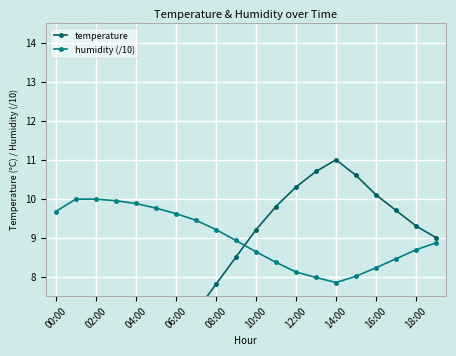

Reading left to right, transcribe all the data shown in this chart.

temperature: 4.9	4.0	4.1	4.6	5.2	5.8	6.4	7.1	7.8	8.5	9.2	9.8	10.3	10.7	11.0	10.6	10.1	9.7	9.3	9.0
humidity (/10): 9.7	10.0	10.0	9.9	9.9	9.8	9.6	9.4	9.2	8.9	8.6	8.4	8.1	8.0	7.8	8.0	8.2	8.5	8.7	8.9